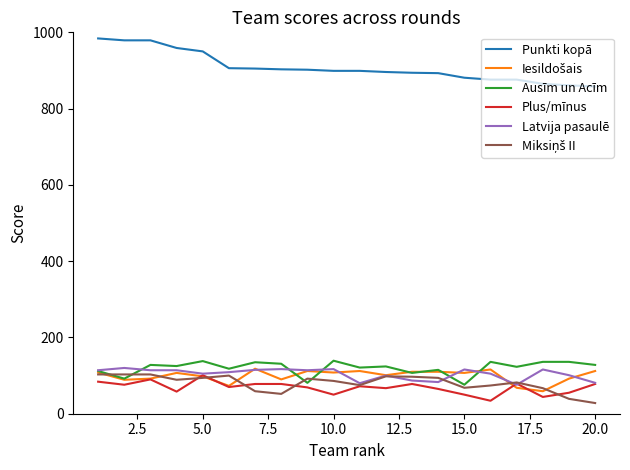

Which series has the largest total across all categories?

Punkti kopā